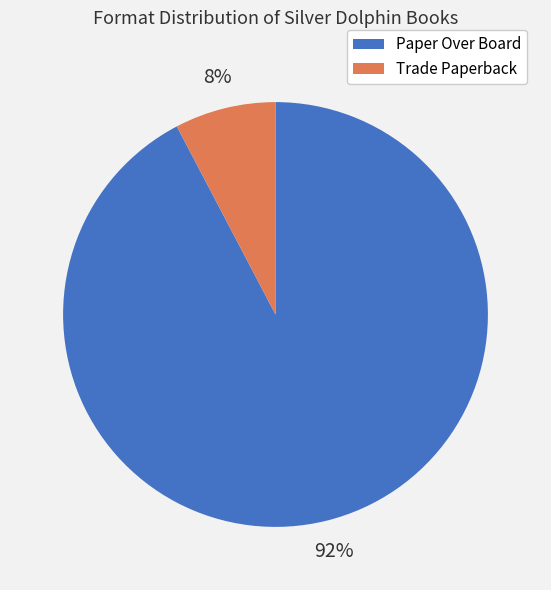

Approximately how many times larger is the value at Trade Paperback compared to Paper Over Board?

0.1